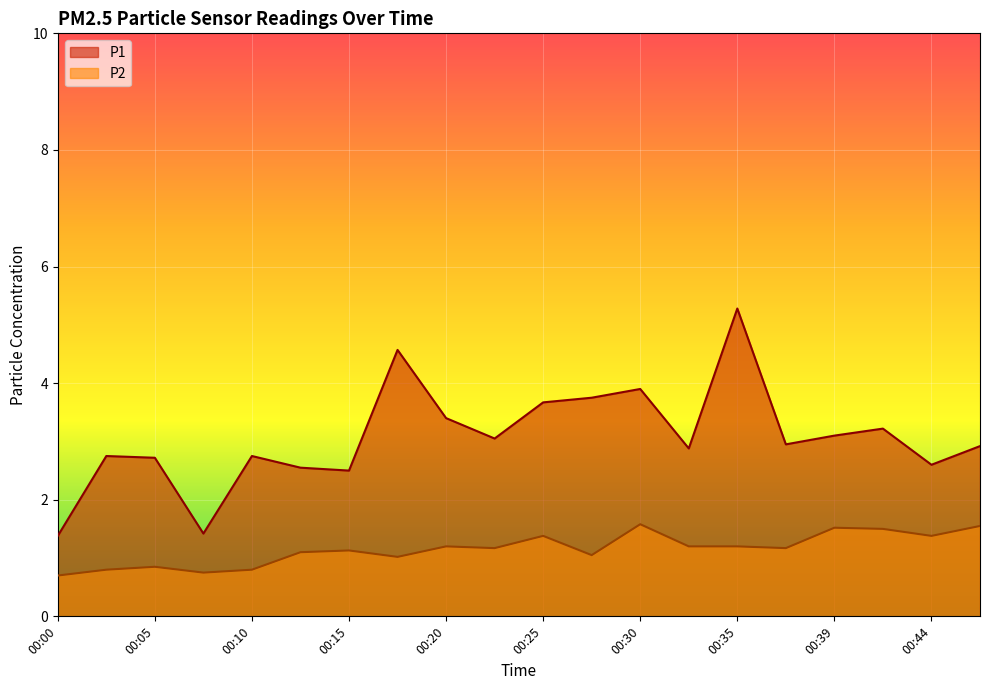

True or false: P1 has more than 1 points higher than both neighbors.

True